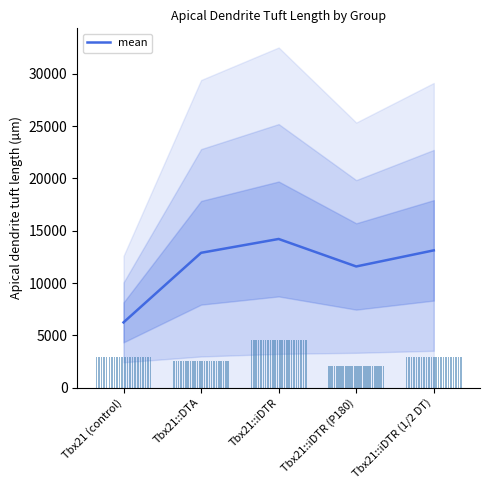

What is the change in value from Tbx21::iDTR to Tbx21::iDTR (1/2 DT)?

-1088.7